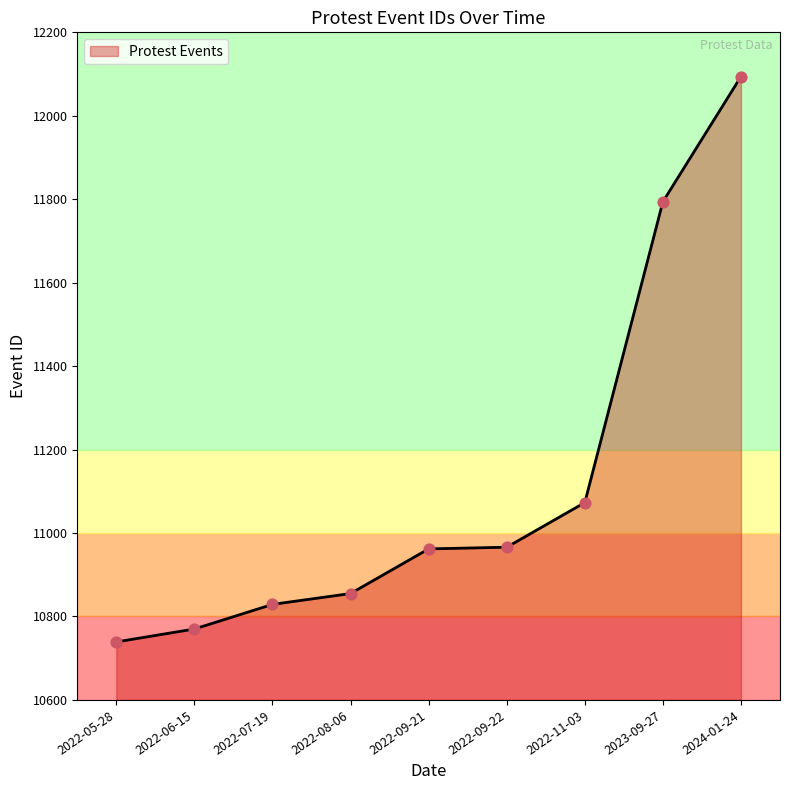

Between 2022-09-21 and 2022-07-19, which is larger?

2022-09-21